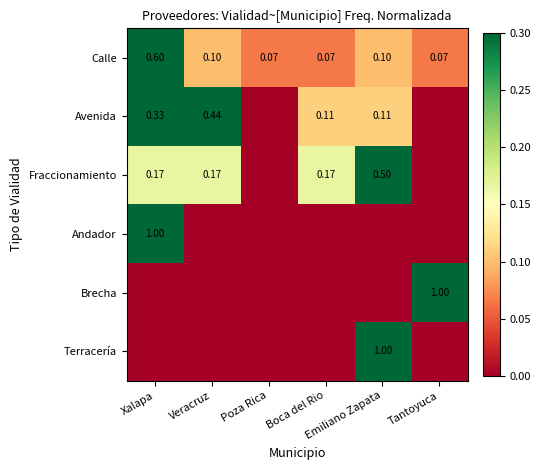

What is the total value across all series at Emiliano Zapata?

1.7